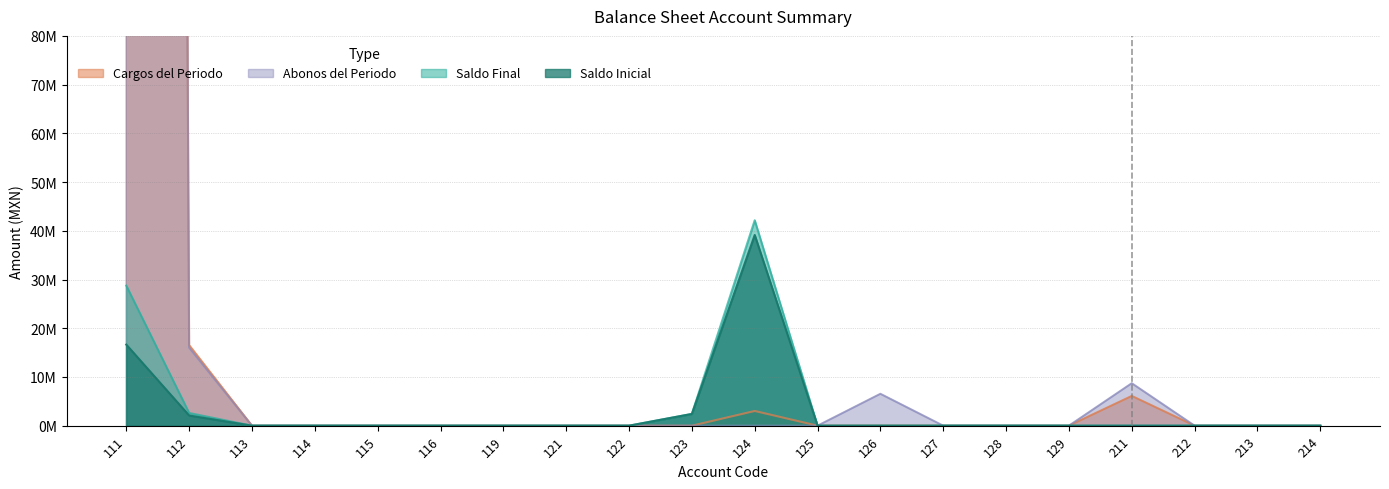

How many lines are shown in the chart?

4